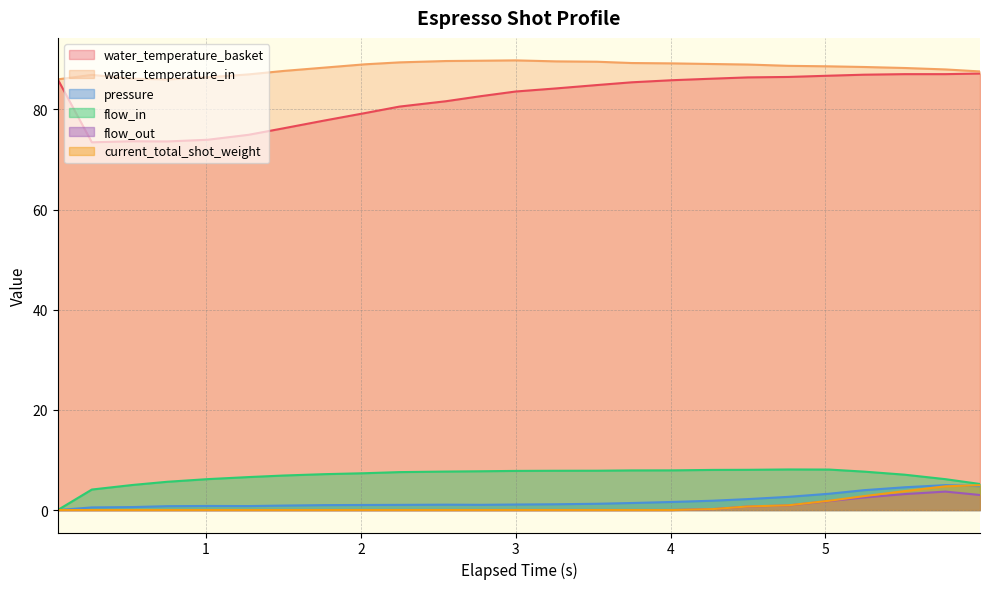

What is the maximum value for flow_out?

3.7